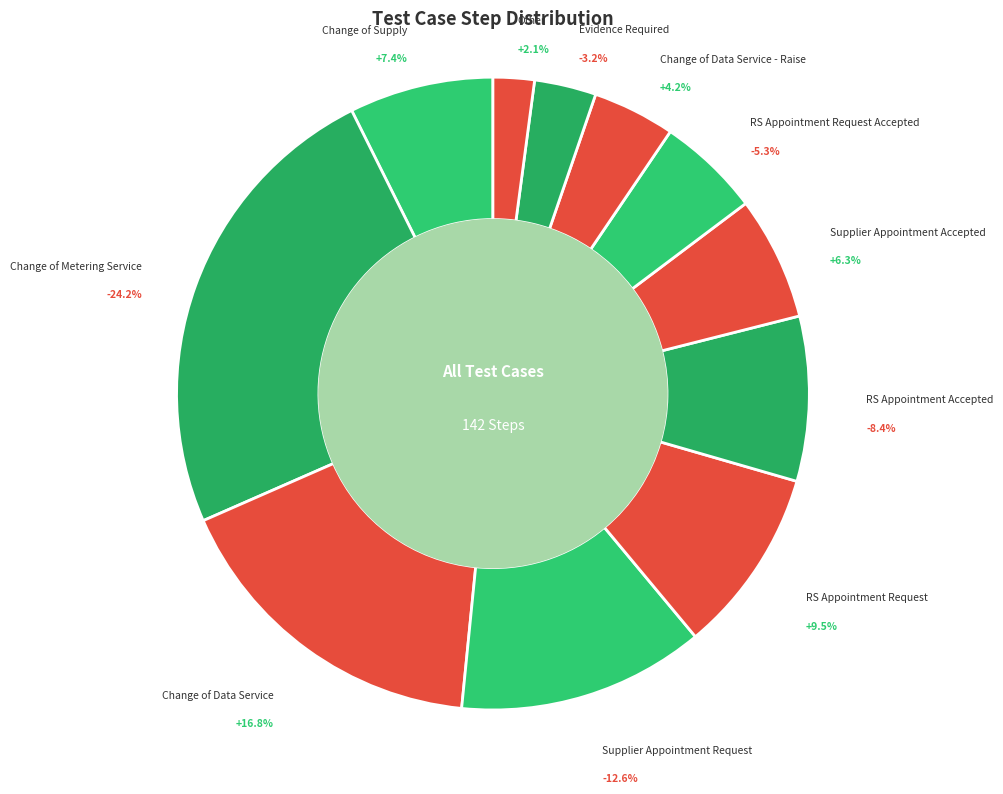

The RS Appointment Accepted slice represents 1% of the pie. True or false?

False